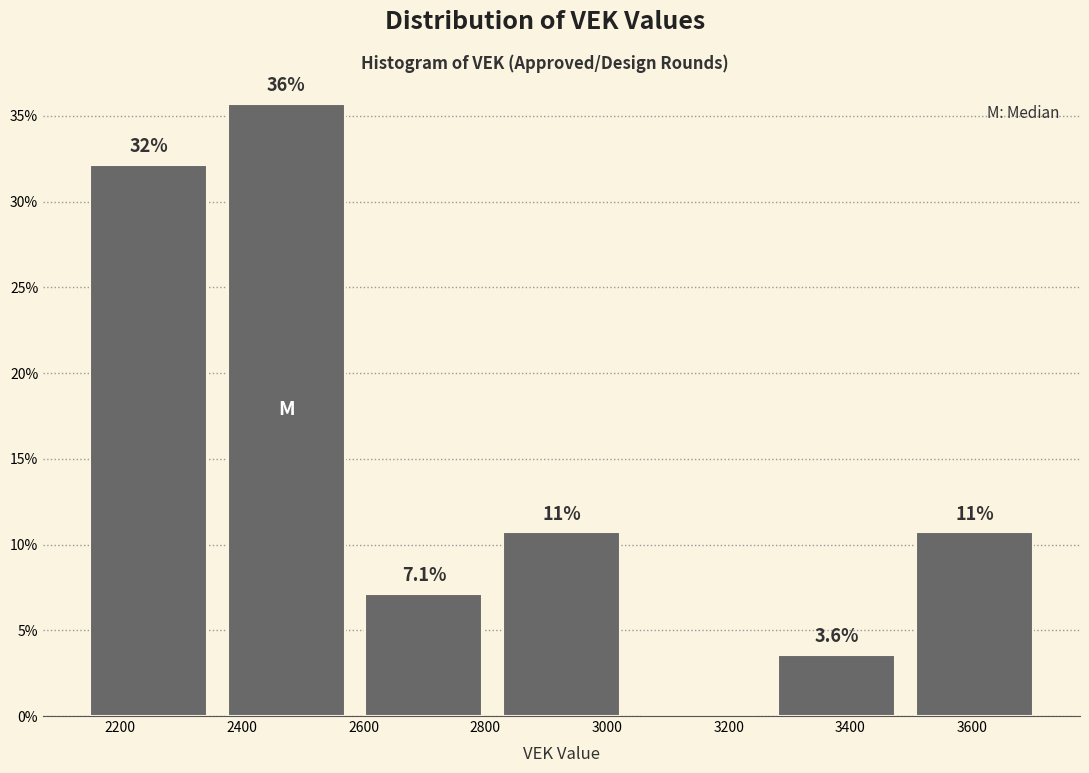

Over which range of the x-axis is the bar tallest?

2360 to 2580